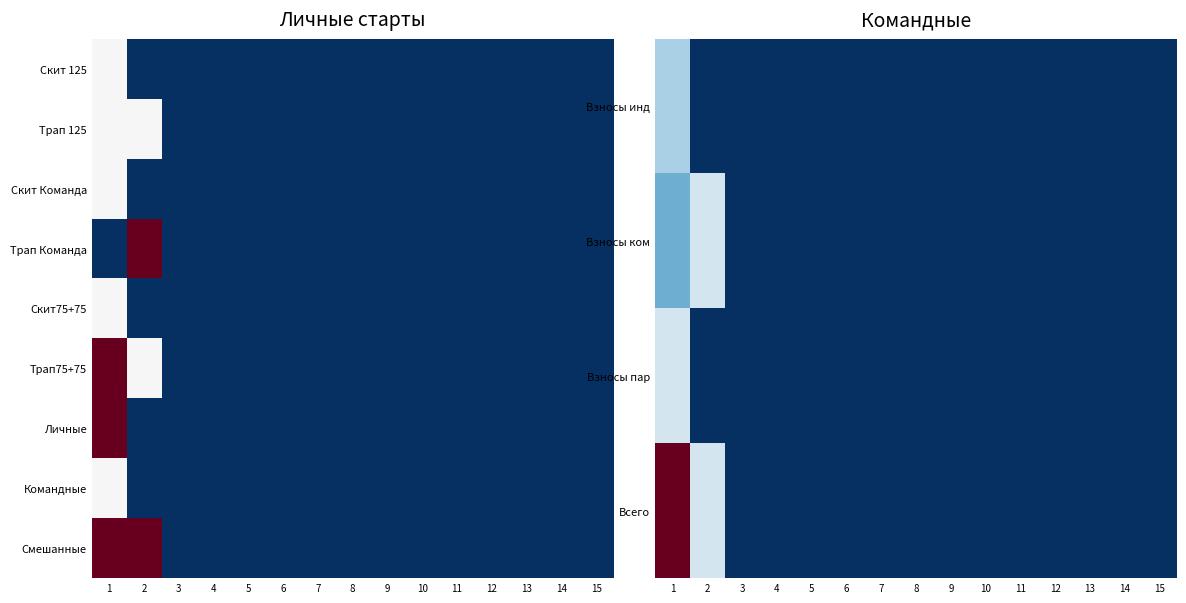

Between 14 and 12, which is larger?

14